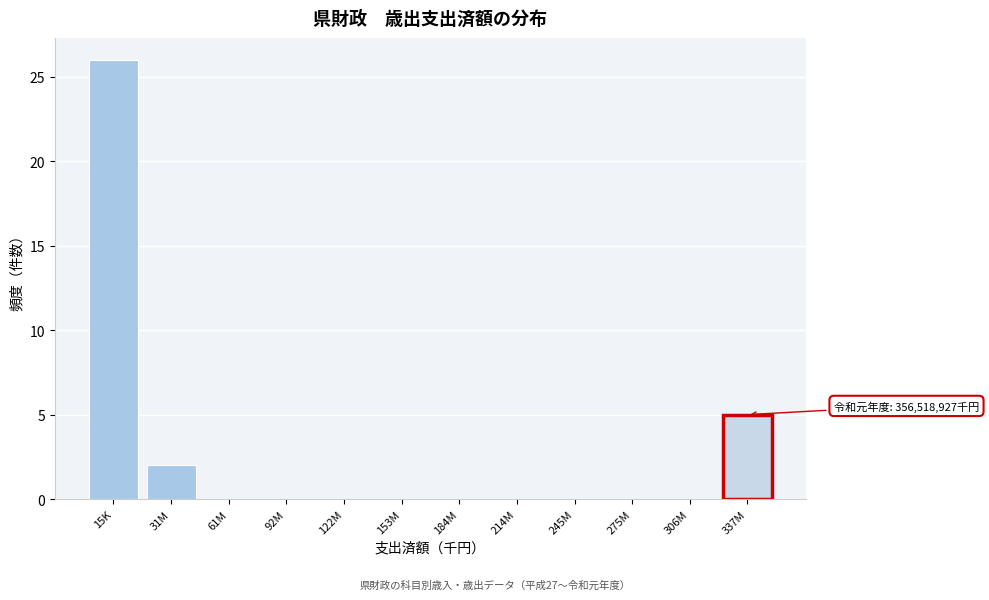

Reading left to right, list all the values displayed in this chart.

15K=26	31M=2	61M=0	92M=0	122M=0	153M=0	184M=0	214M=0	245M=0	275M=0	306M=0	337M=5